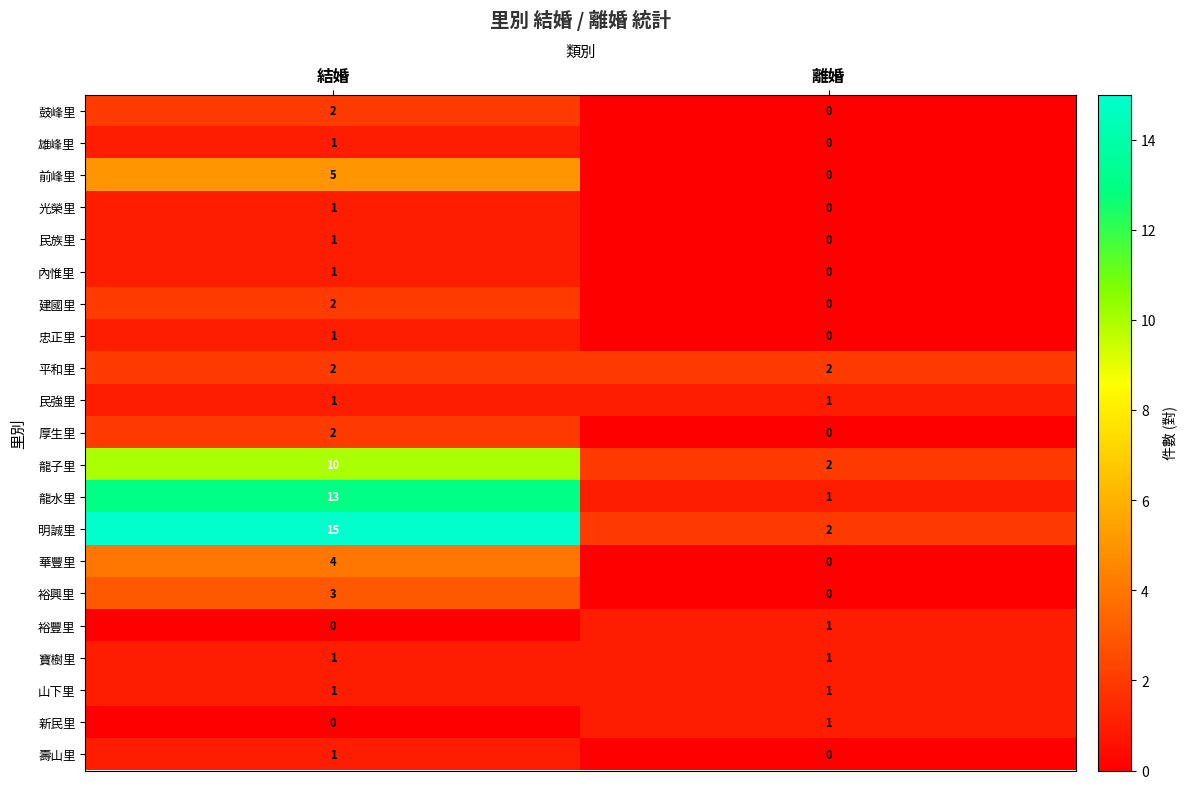

At which label is 忠正里 closest to 0?

離婚